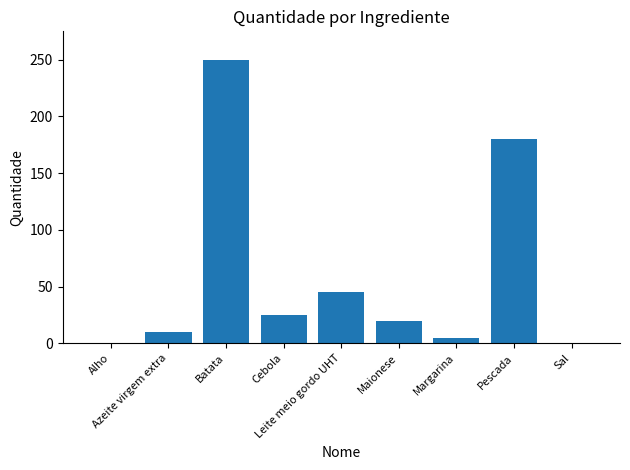

What is the greatest value displayed?

250.0